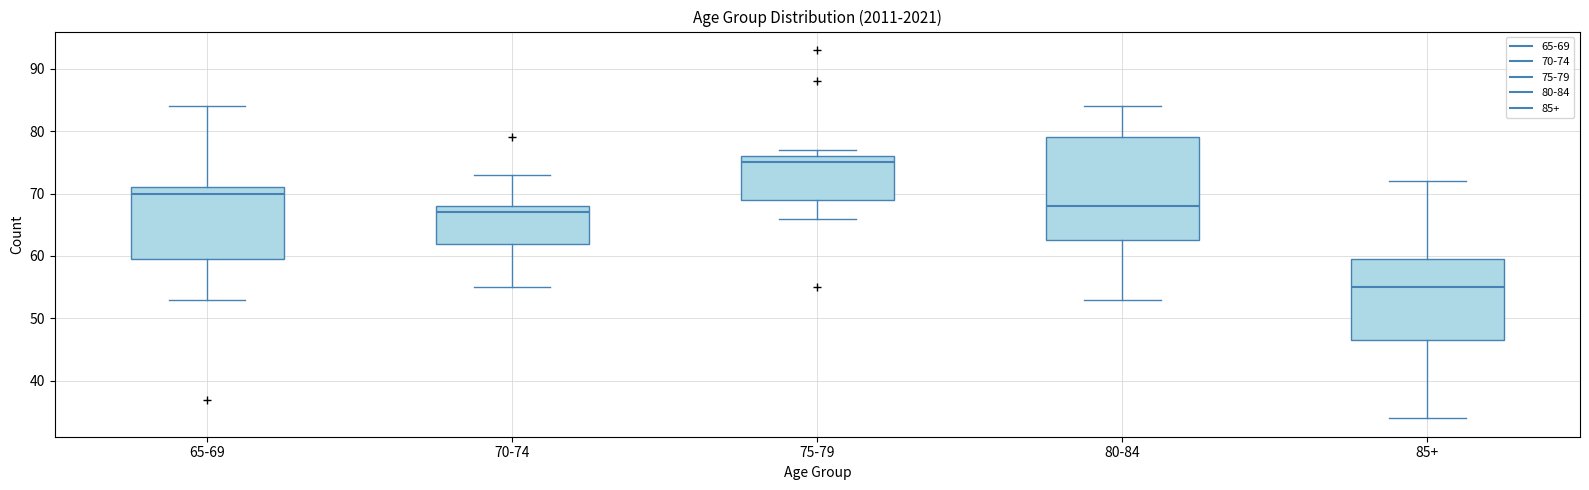

Which box's median line is the lowest?

85+